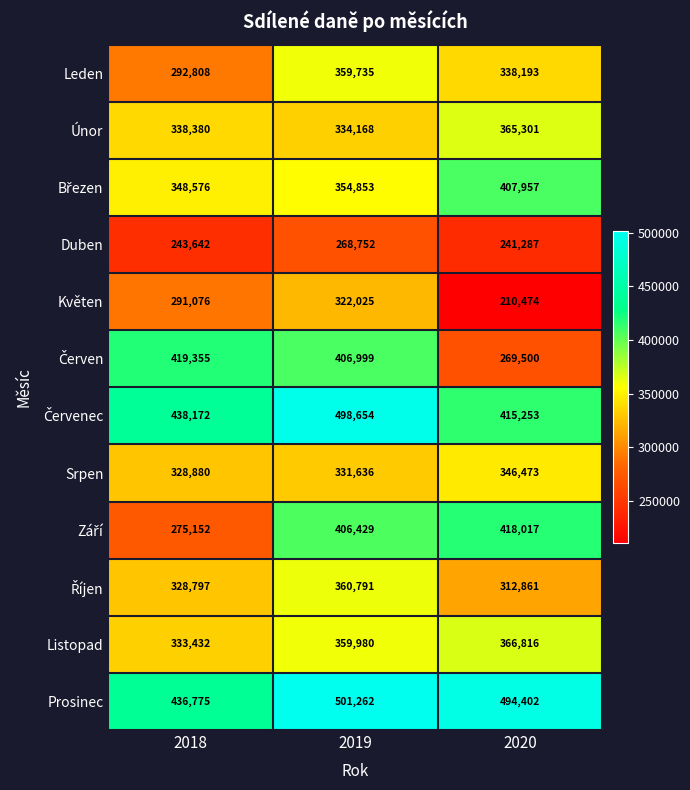

What is the approximate value of Leden at 2019, to the nearest 10?

359740